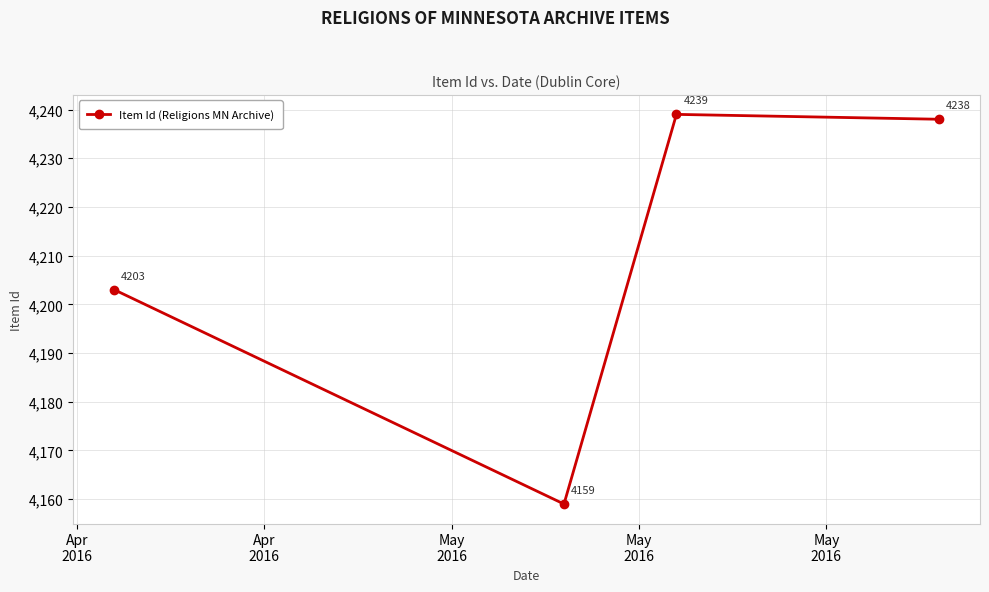

What is the difference between the maximum and second lowest values?

36